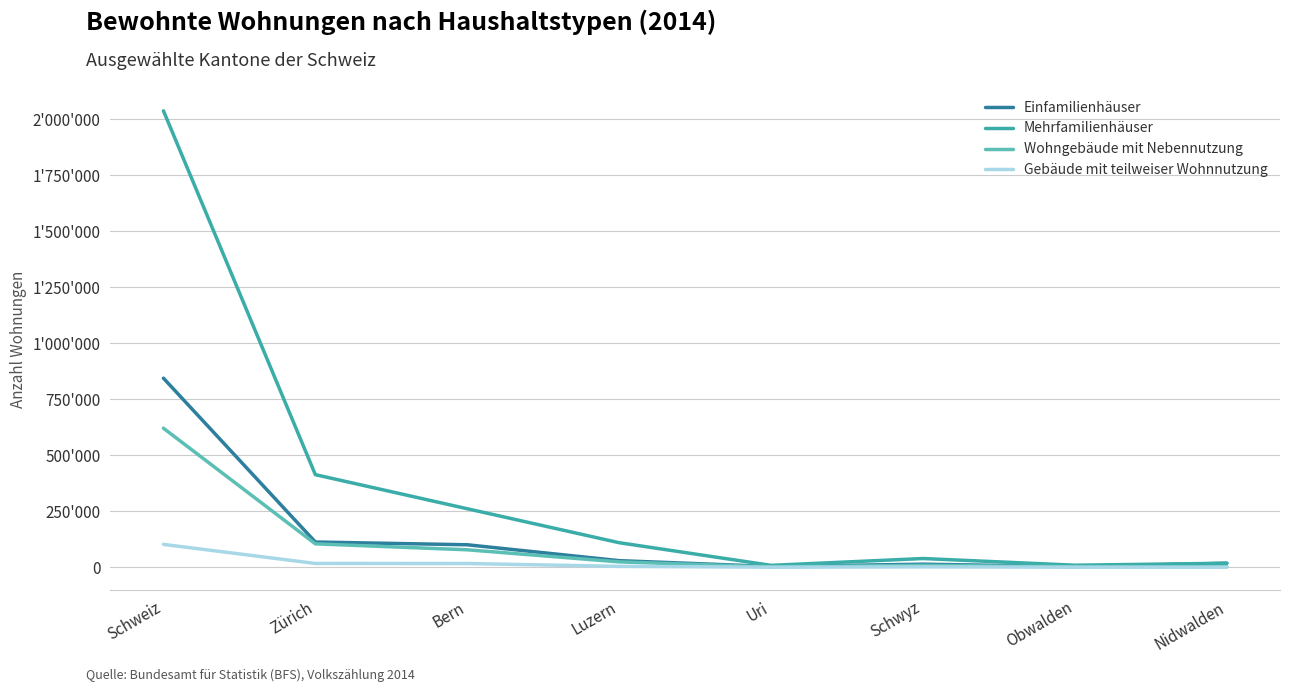

What is the label of the 7th point from the right?

Zürich